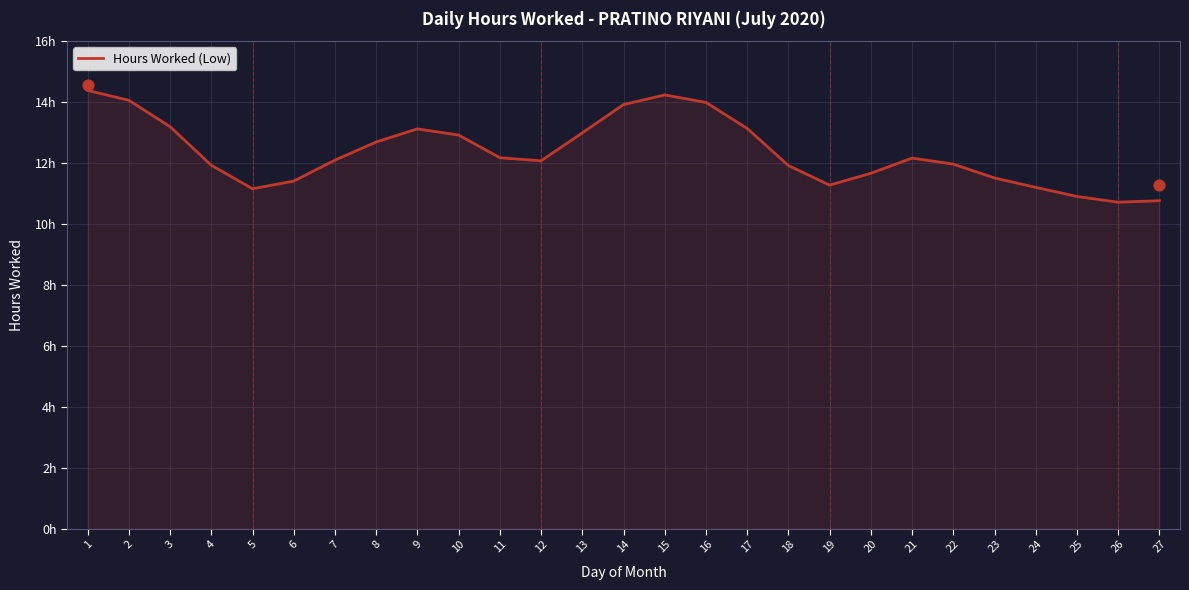

What is the change in value from 19 to 26?

-0.6